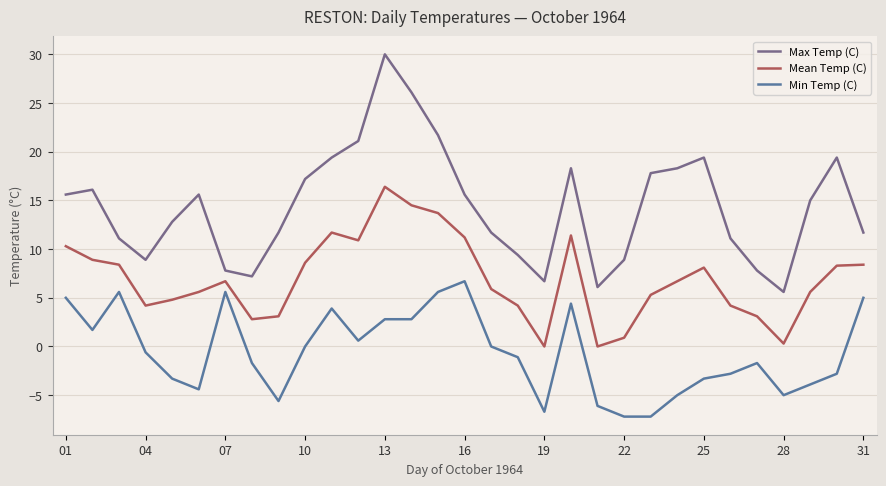

What is the average value of the Mean Temp (C) series?

6.9